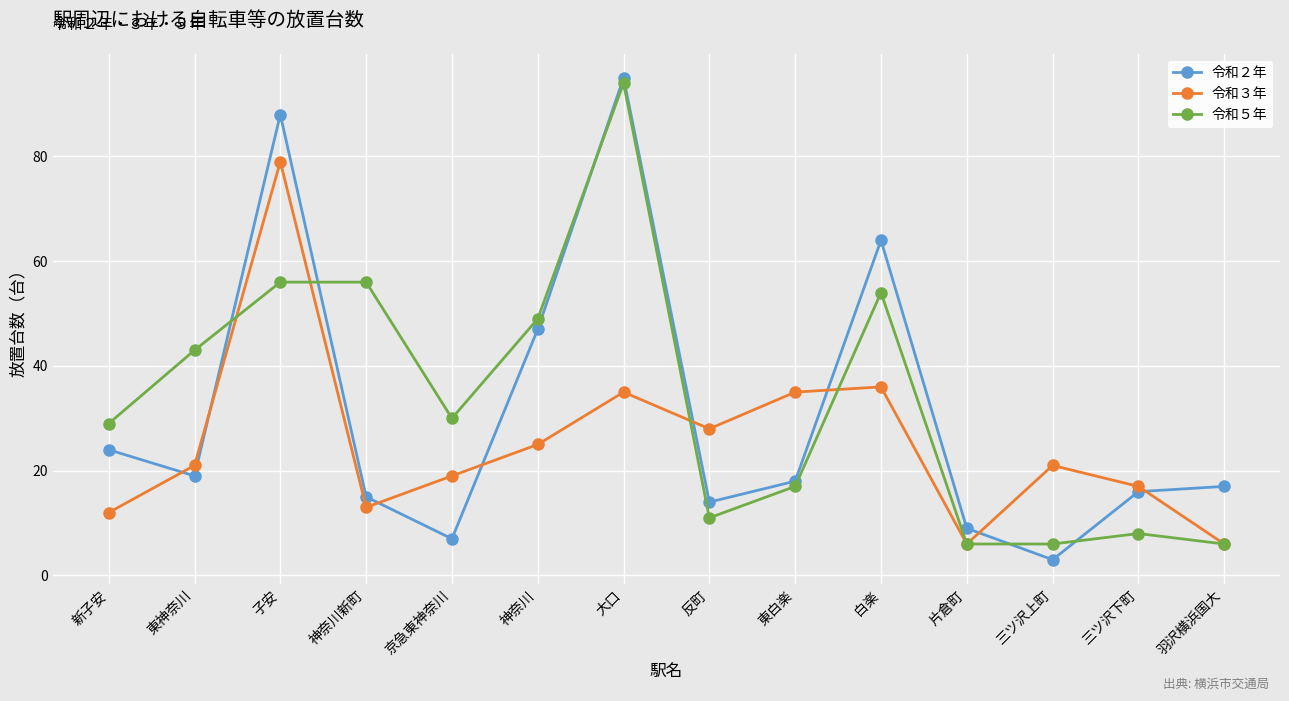

At which category does the chart reach its peak across all series?

大口